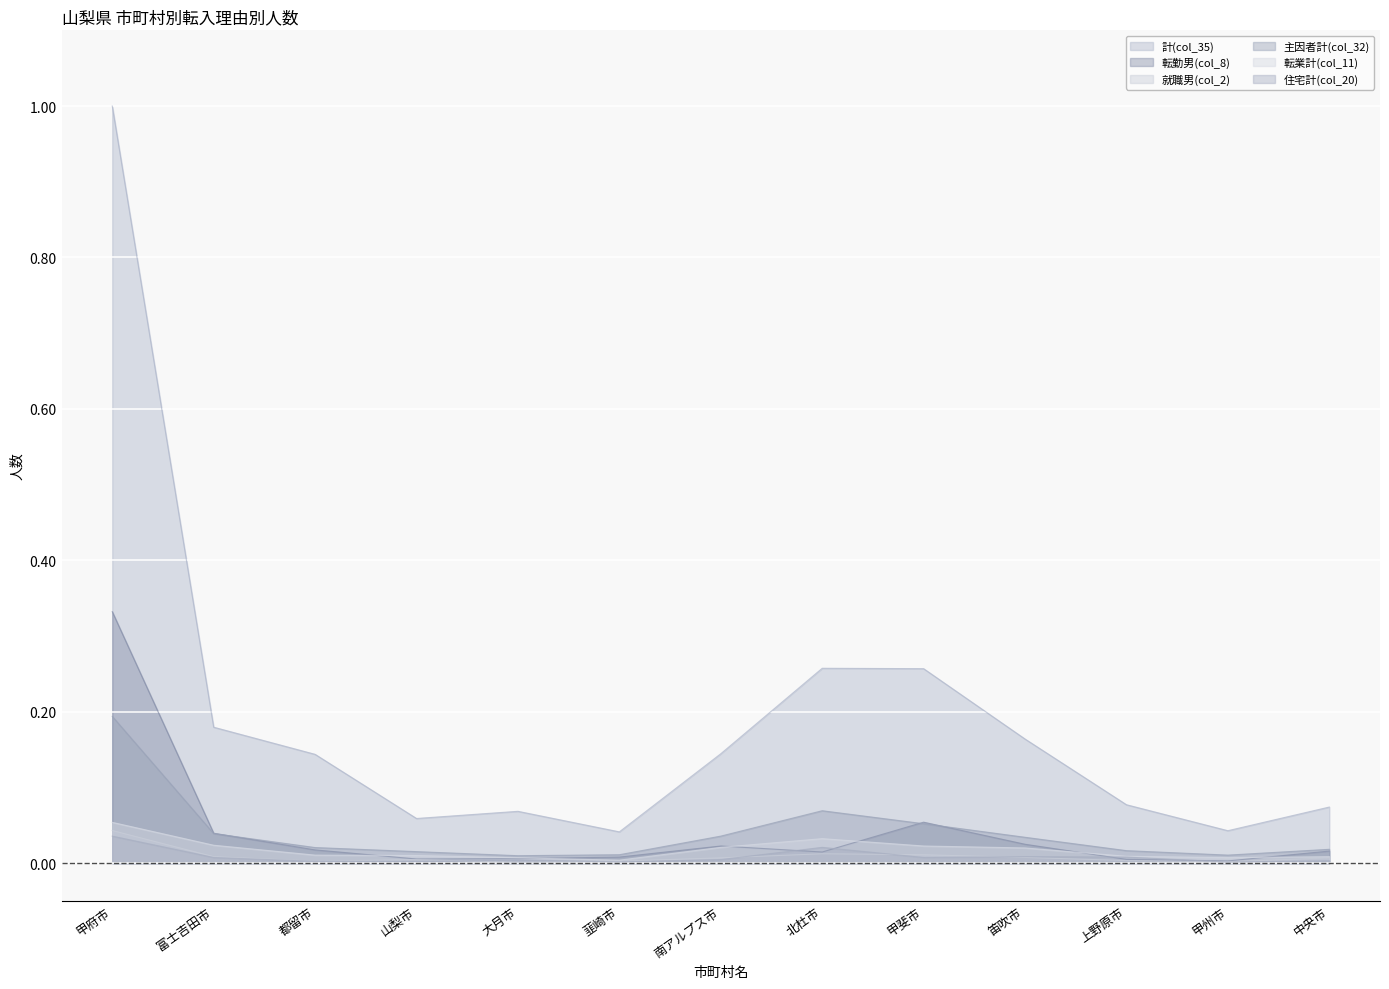

Reading right to left, what are all the values shown in this chart?

計(col_35): 0.1	0.0	0.1	0.2	0.3	0.3	0.1	0.0	0.1	0.1	0.1	0.2	1.0
転勤男(col_8): 0.0	0.0	0.0	0.0	0.1	0.0	0.0	0.0	0.0	0.0	0.0	0.0	0.3
就職男(col_2): 0.0	0.0	0.0	0.0	0.0	0.0	0.0	0.0	0.0	0.0	0.0	0.0	0.0
主因者計(col_32): 0.0	0.0	0.0	0.0	0.1	0.1	0.0	0.0	0.0	0.0	0.0	0.0	0.2
転業計(col_11): 0.0	0.0	0.0	0.0	0.0	0.0	0.0	0.0	0.0	0.0	0.0	0.0	0.1
住宅計(col_20): 0.0	0.0	0.0	0.0	0.0	0.0	0.0	0.0	0.0	0.0	0.0	0.0	0.0